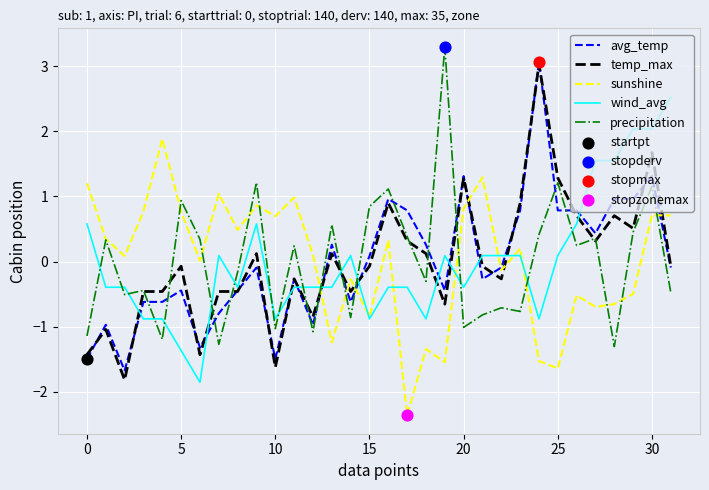

What is the smallest value displayed?

-2.4